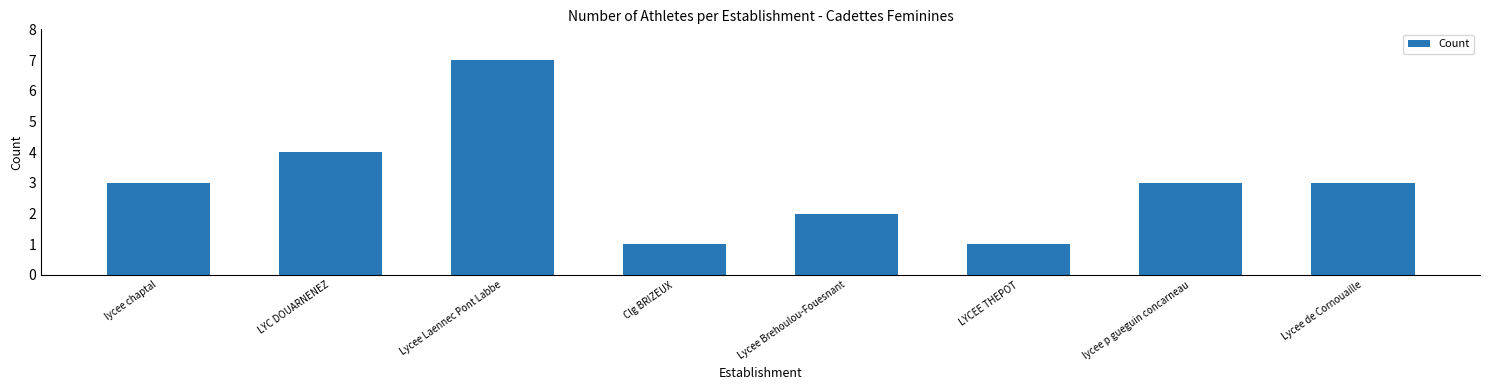

What is the value of the 3rd bar from the left?

7